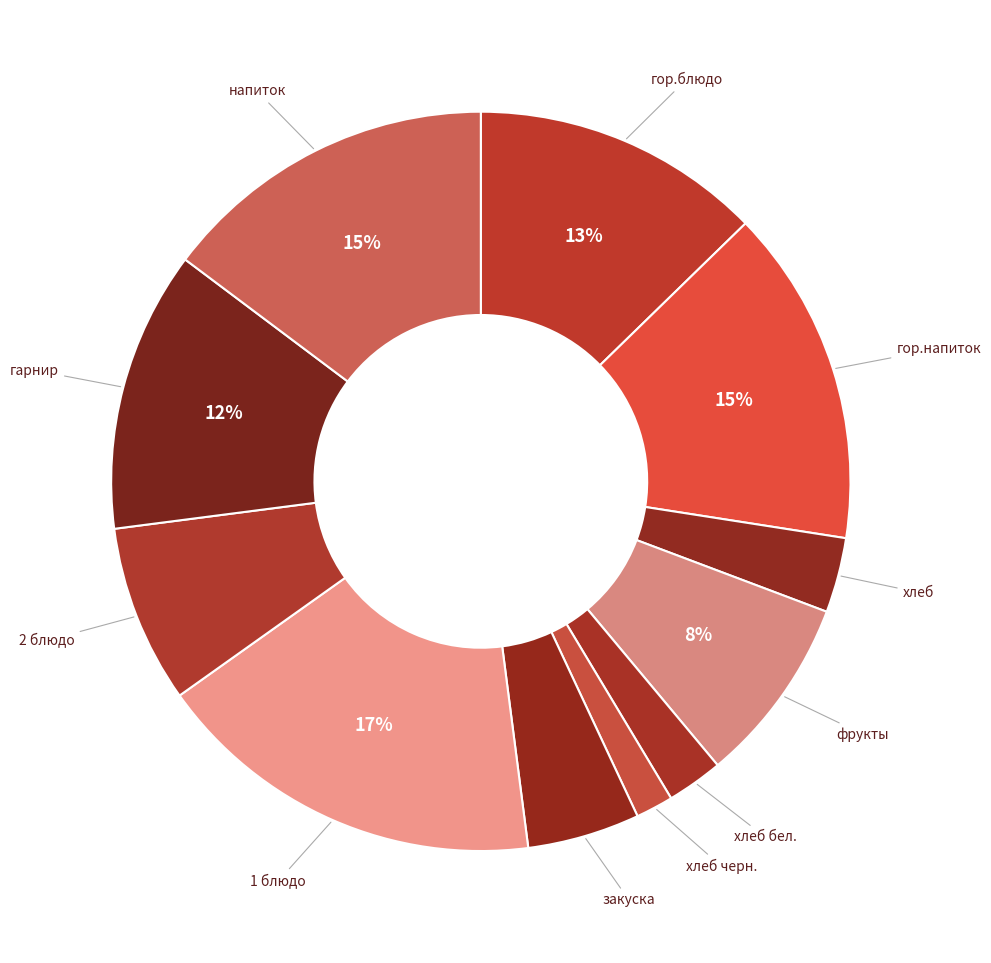

How many segments does this pie chart have?

11